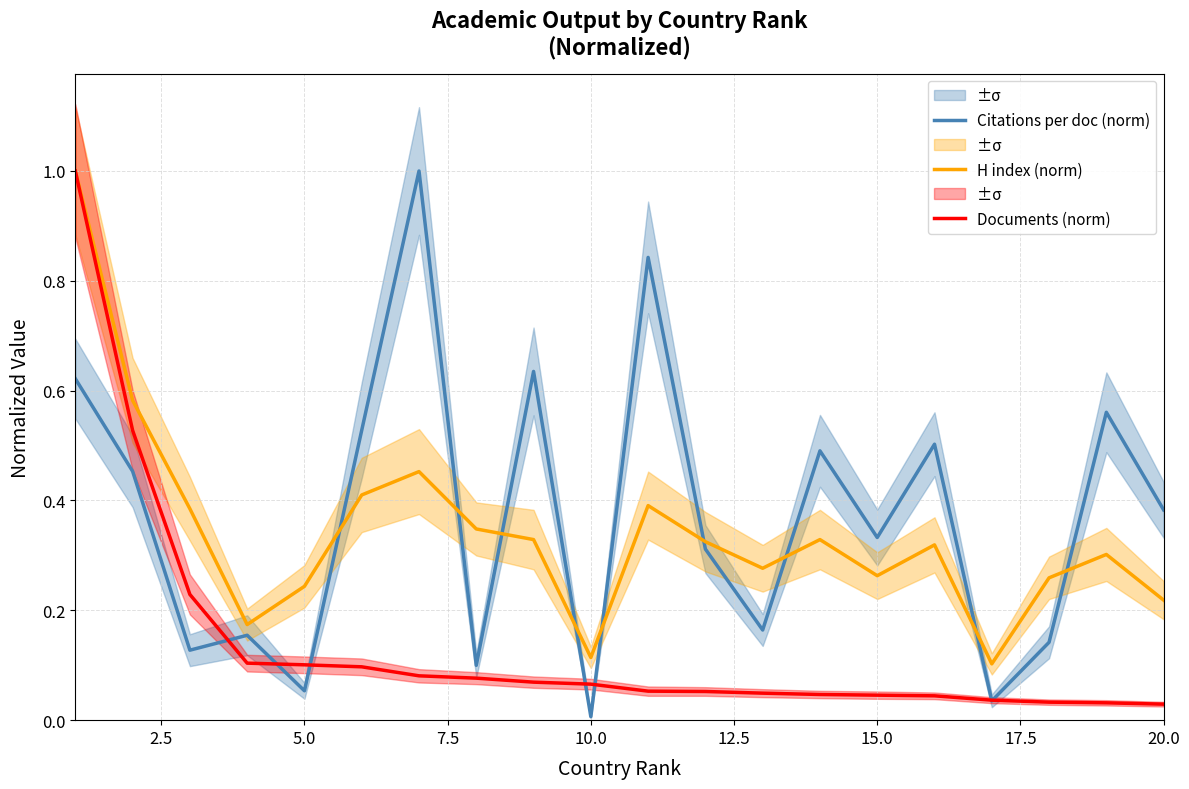

Which series ends up on top after the final intersection of Documents (norm) and Citations per doc (norm)?

Citations per doc (norm)